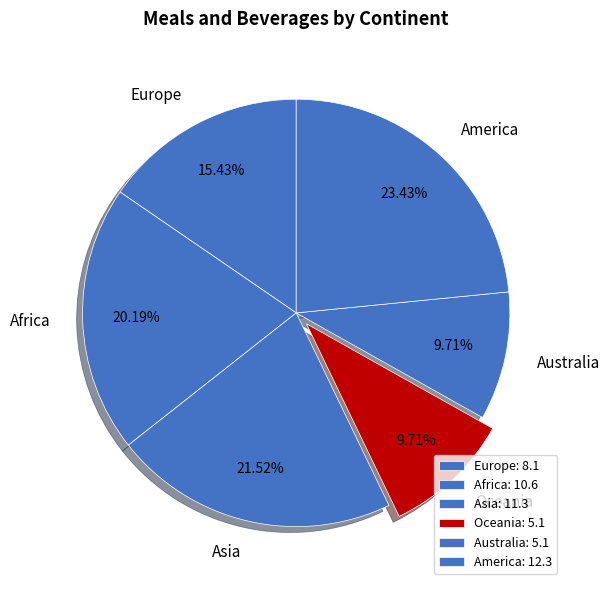

The Asia slice represents 9% of the pie. True or false?

False